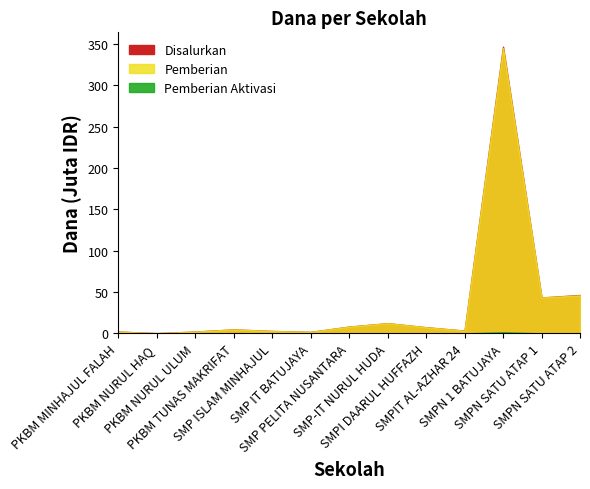

Is it true that Pemberian Aktivasi equals 0 at SMP IT BATUJAYA?

True